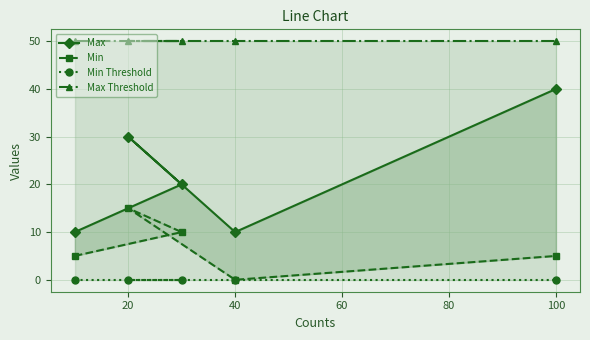

True or false: Min has a value of 8 at 20.

False